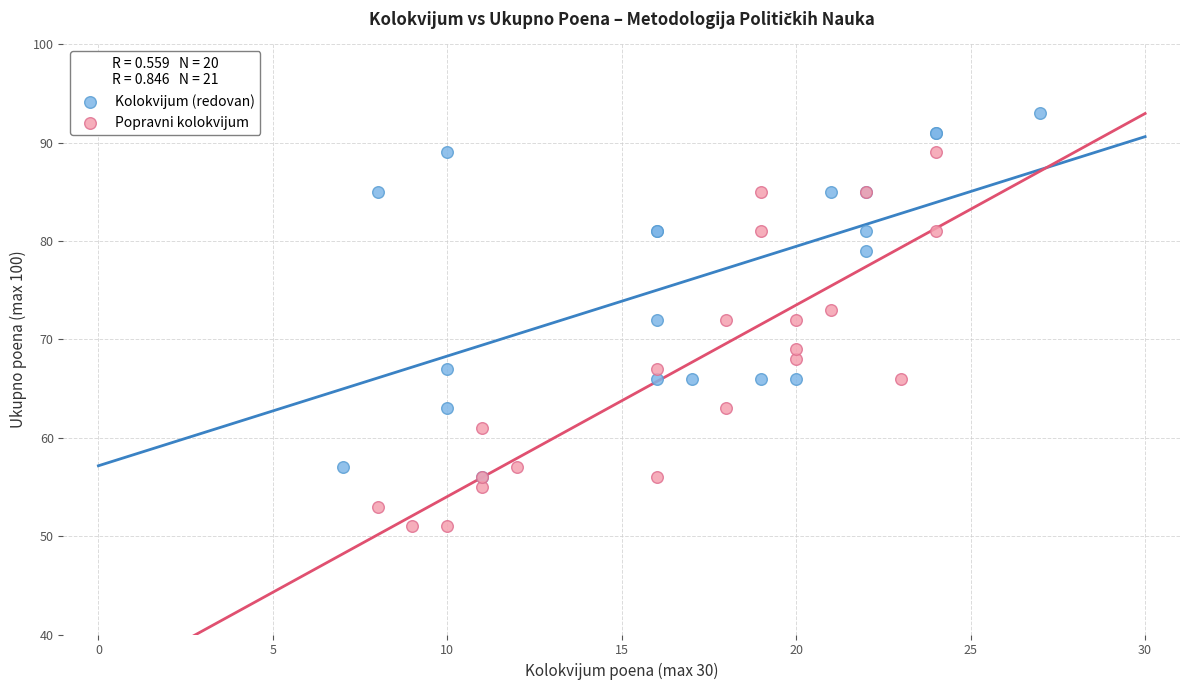

Which series contains the highest Y value?

Kolokvijum (redovan)